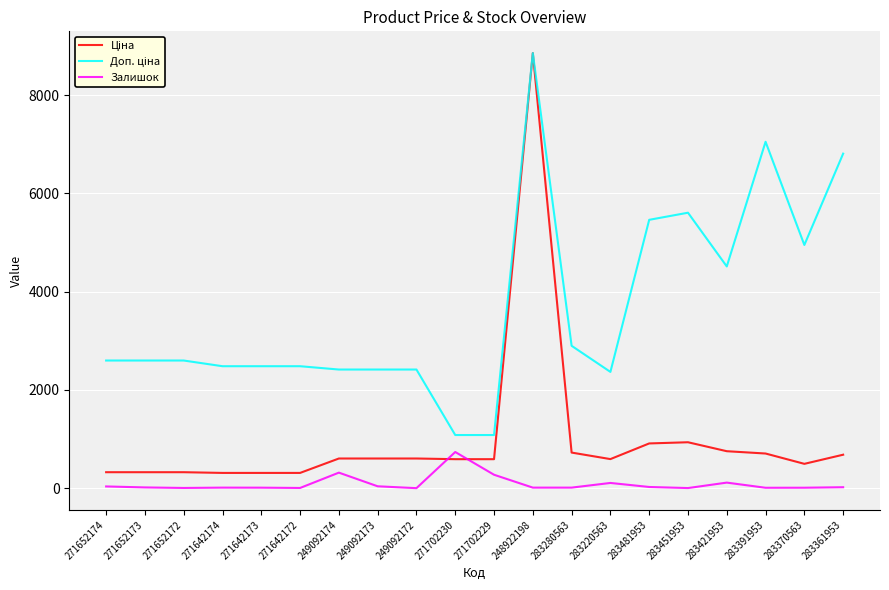

Which category has the highest value across all series?

248922198